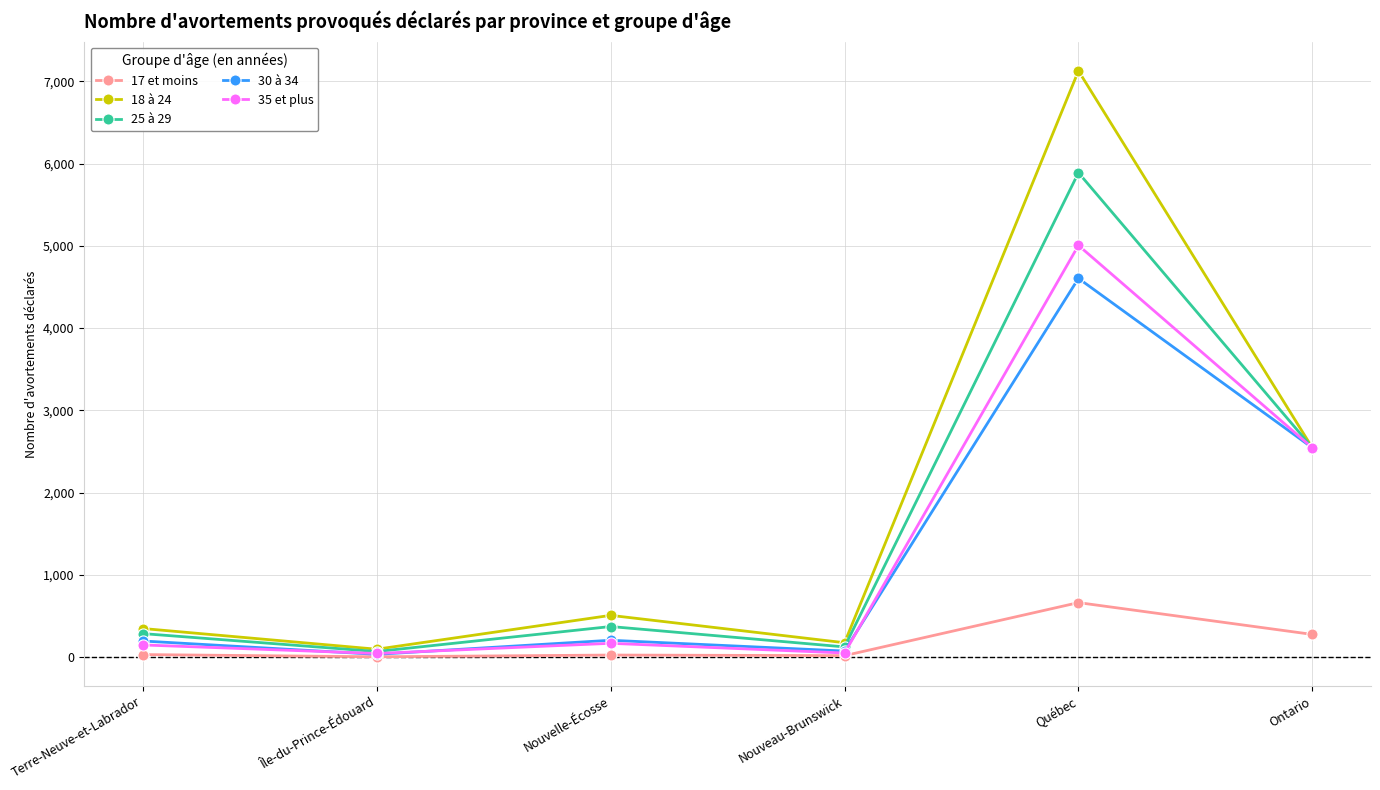

How many distinct data groups are displayed?

5